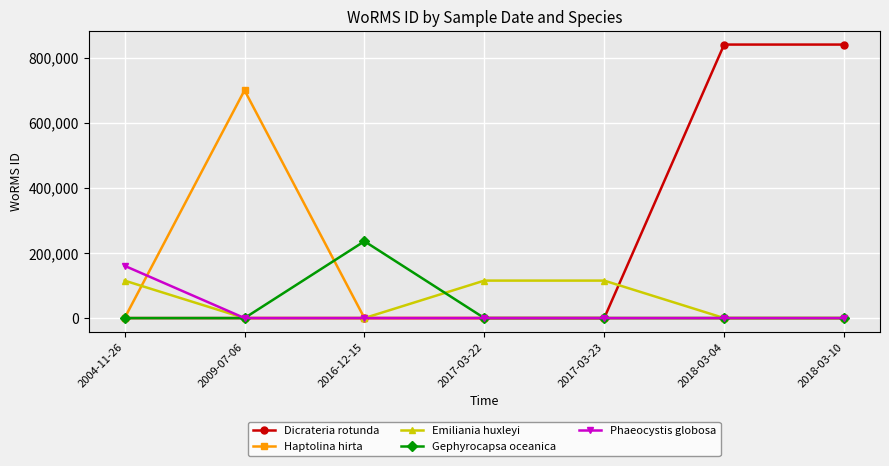

At how many categories does at least one series exceed 214076?

4